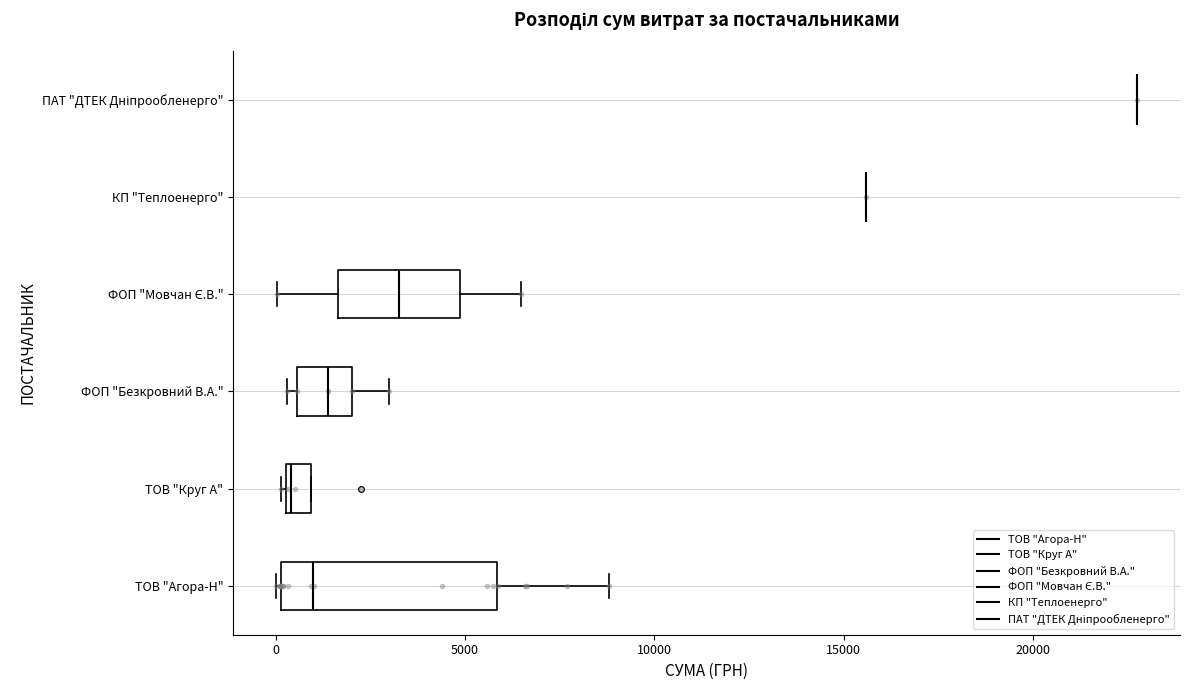

Which box is the widest, from its left edge to its right edge?

ТОВ "Агора-Н"